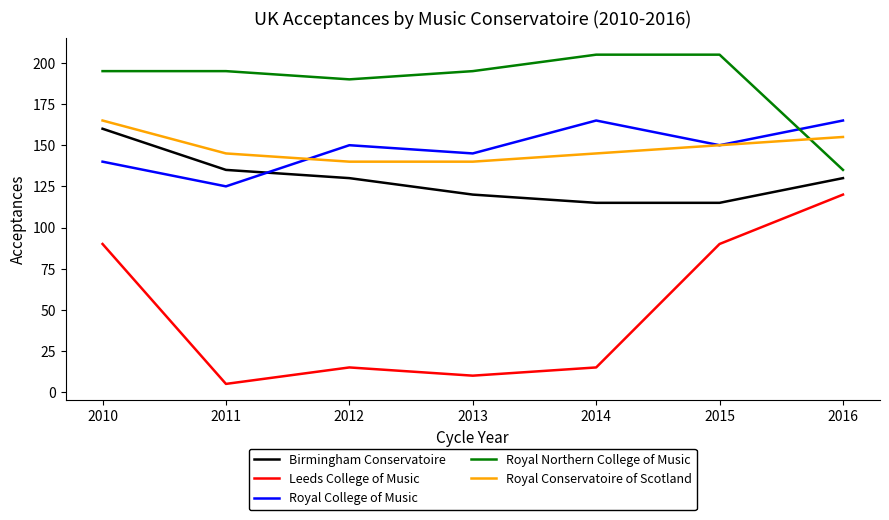

The Royal Conservatoire of Scotland series shows 78 at 2011. True or false?

False